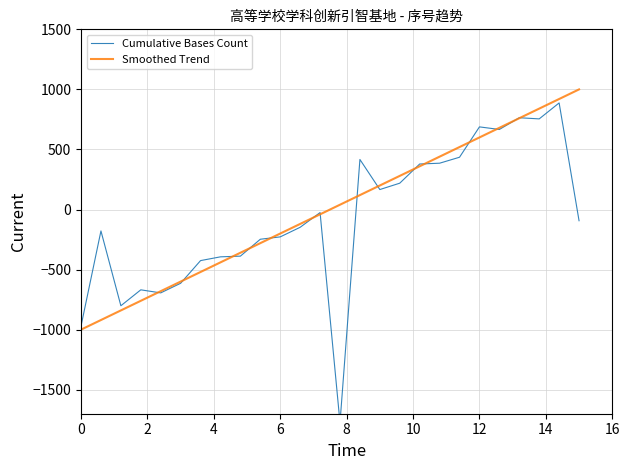

What are all the series names shown in the legend?

Cumulative Bases Count, Smoothed Trend